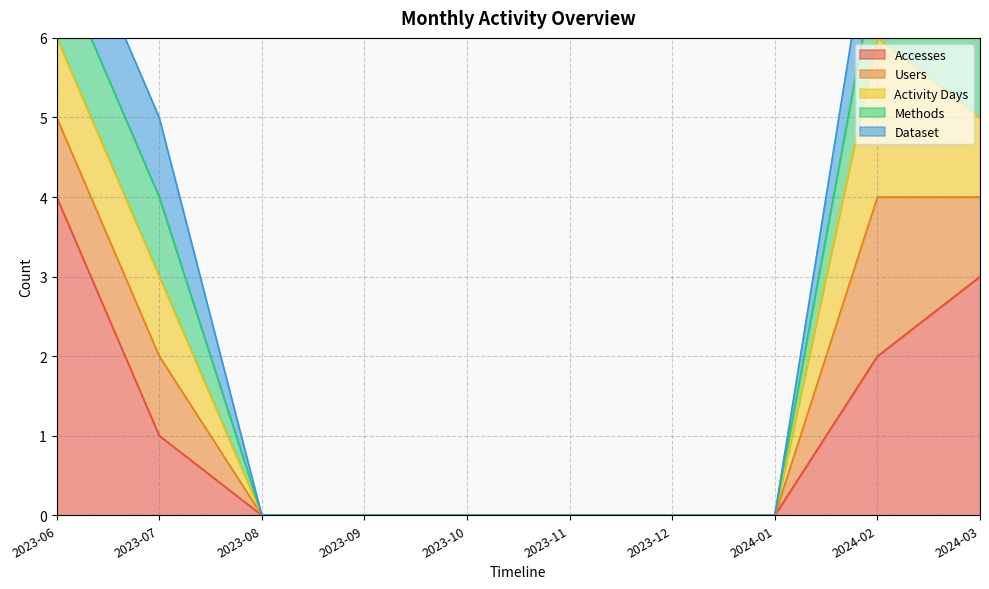

What position from the right is 2023-06?

10